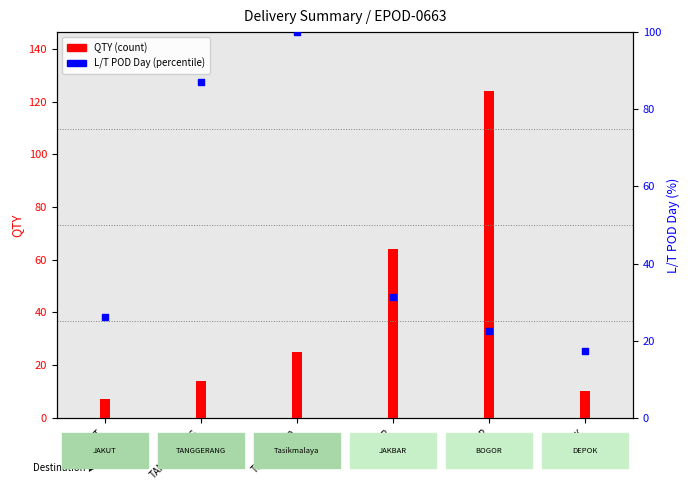

What are all the series names shown in the legend?

QTY (count), L/T POD Day (percentile)